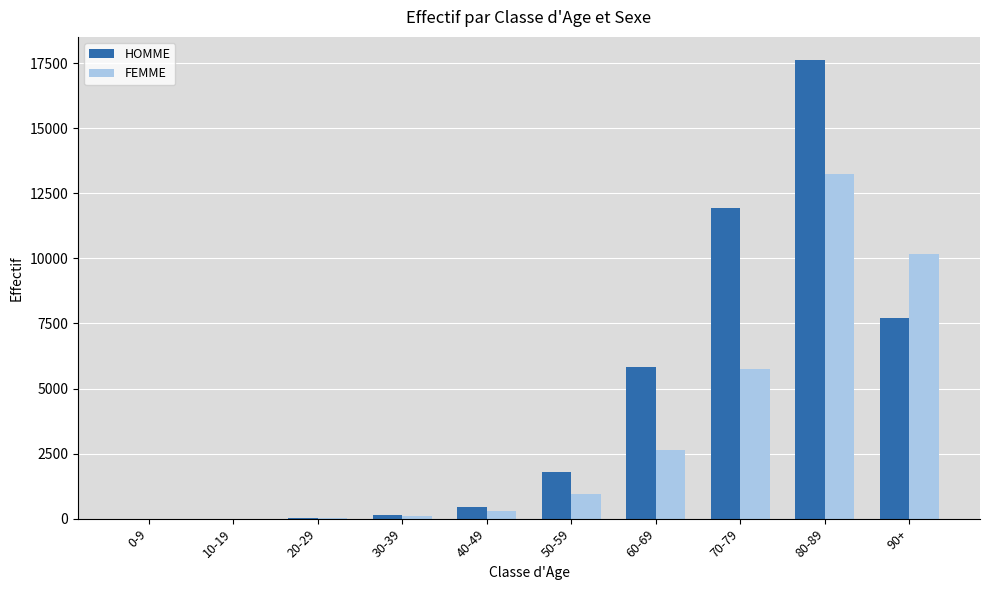

How many series are shown in this chart?

2